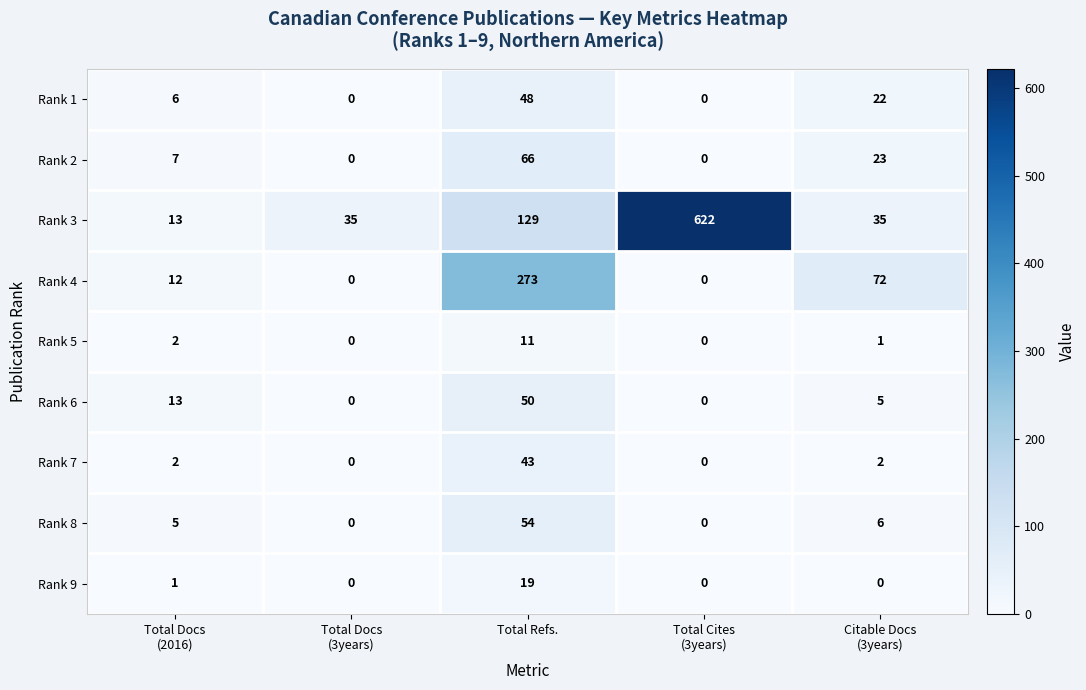

At which category is the sum across all series the highest?

Total Refs.